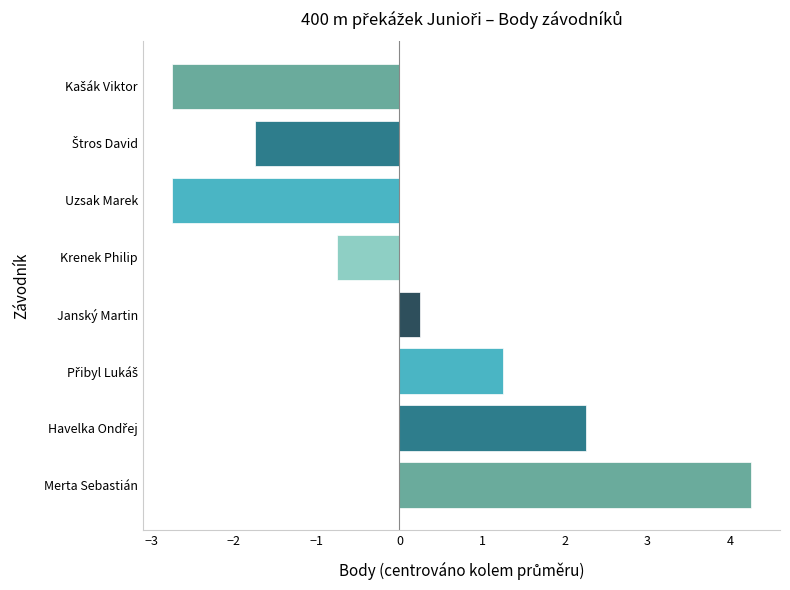

The value at Merta Sebastián is 4.2. True or false?

True